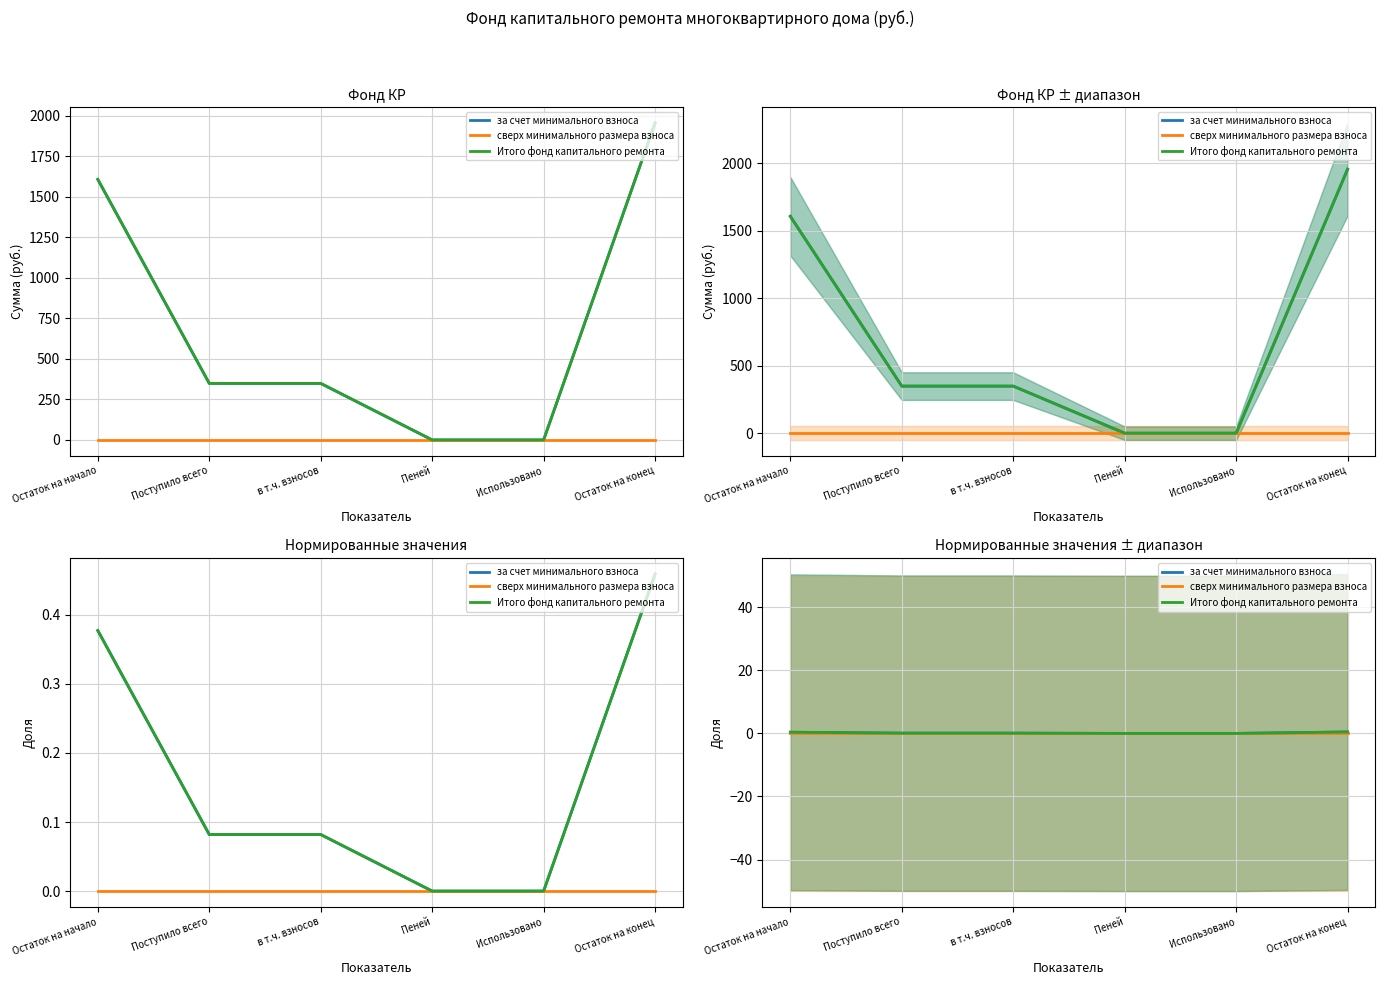

Reading left to right, what are all the values shown in this chart?

за счет минимального взноса: 0.4	0.1	0.1	0.0	0.0	0.5
сверх минимального размера взноса: 0.0	0.0	0.0	0.0	0.0	0.0
Итого фонд капитального ремонта: 0.4	0.1	0.1	0.0	0.0	0.5